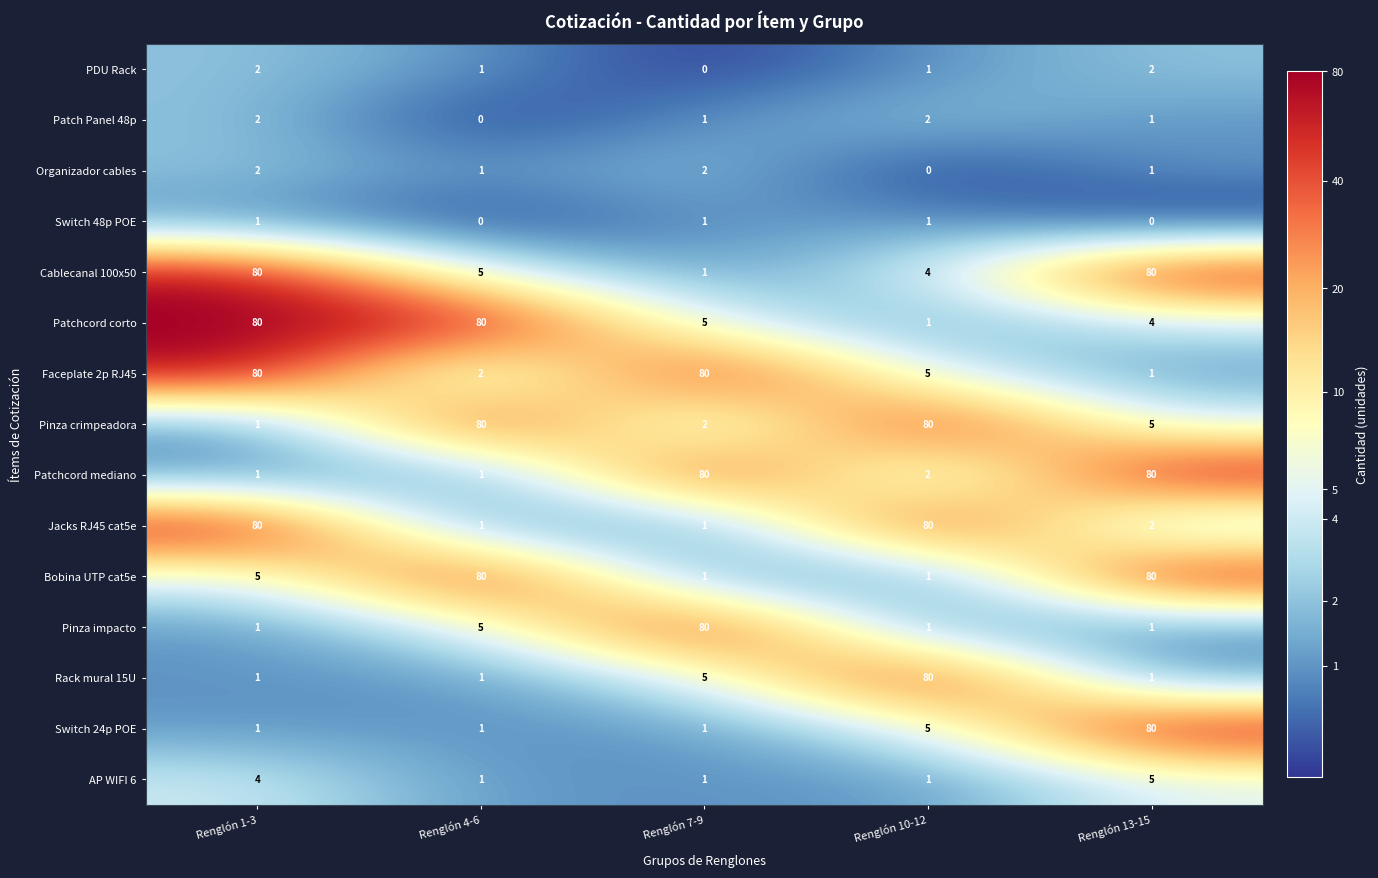

What is the spread (max minus min) of values at Renglón 1-3?

79